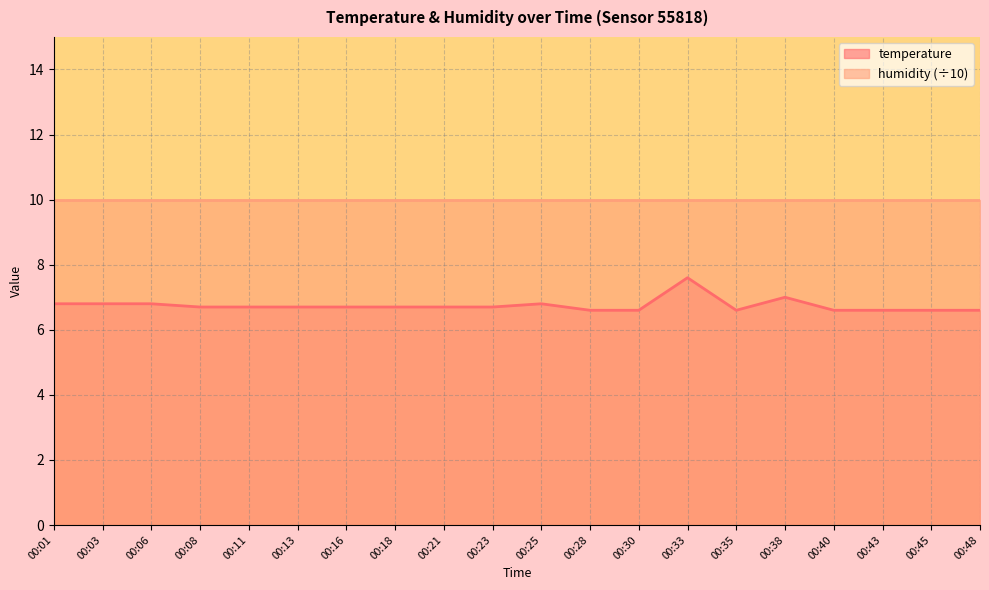

How many lines are shown in the chart?

2